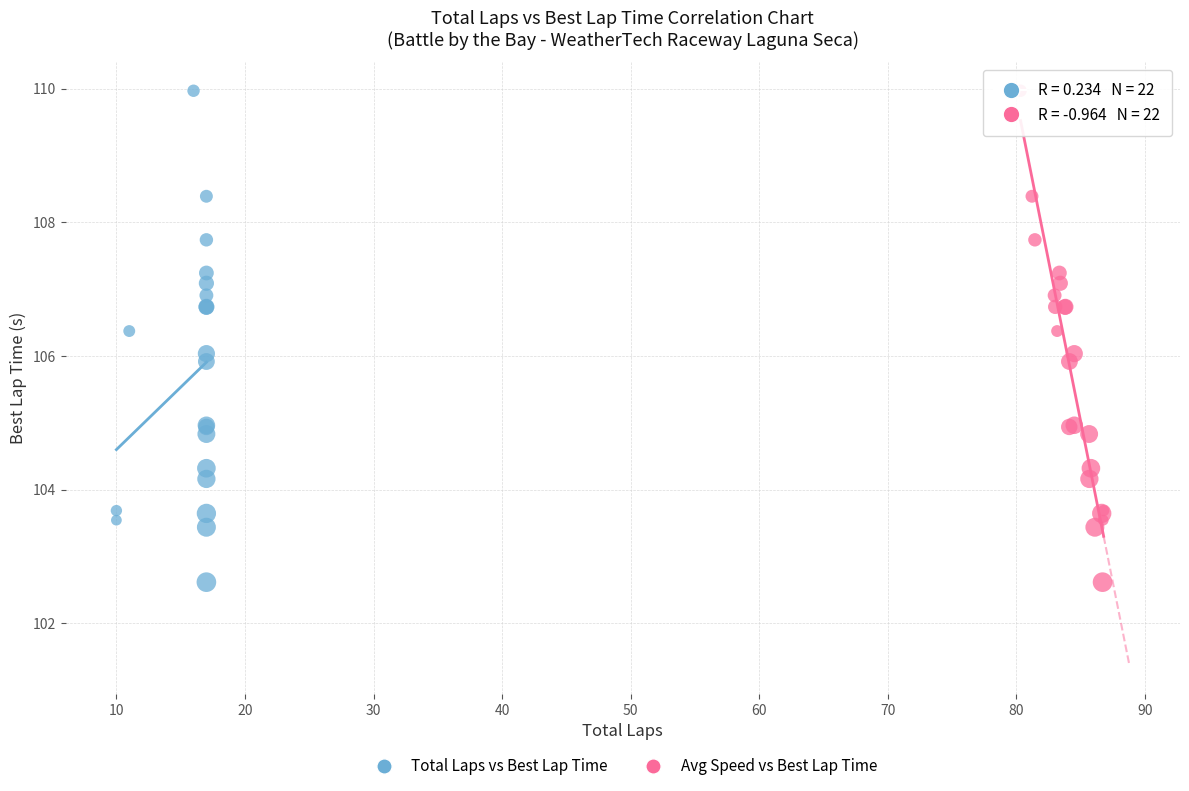

What are all the series names shown in the legend?

Total Laps vs Best Lap Time, Avg Speed vs Best Lap Time